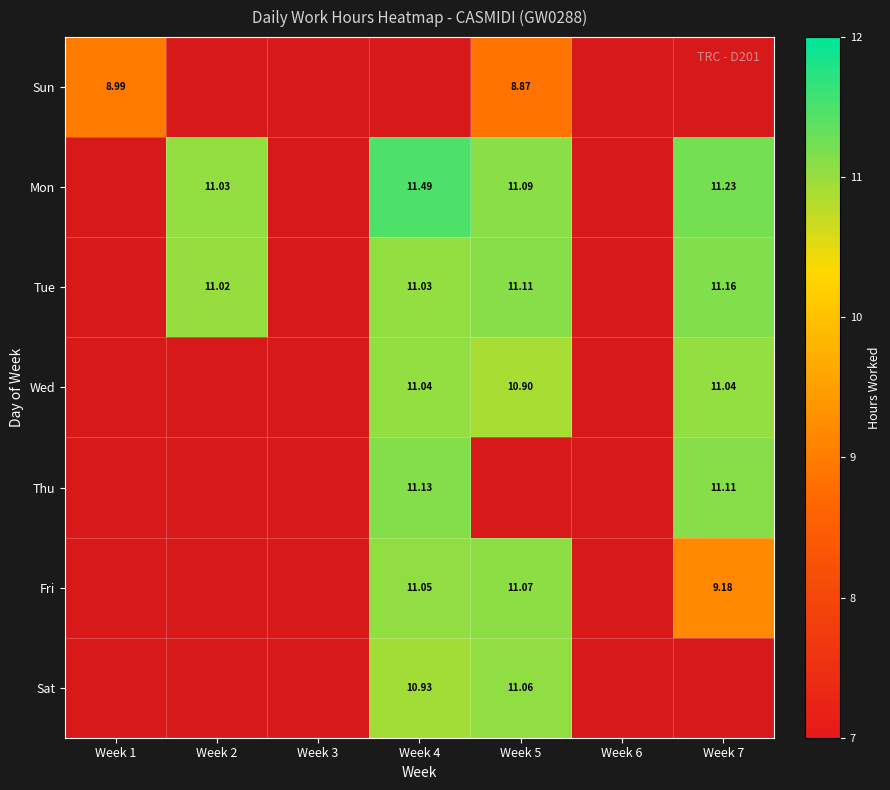

The Thu series shows -7.0 at Week 2. True or false?

False